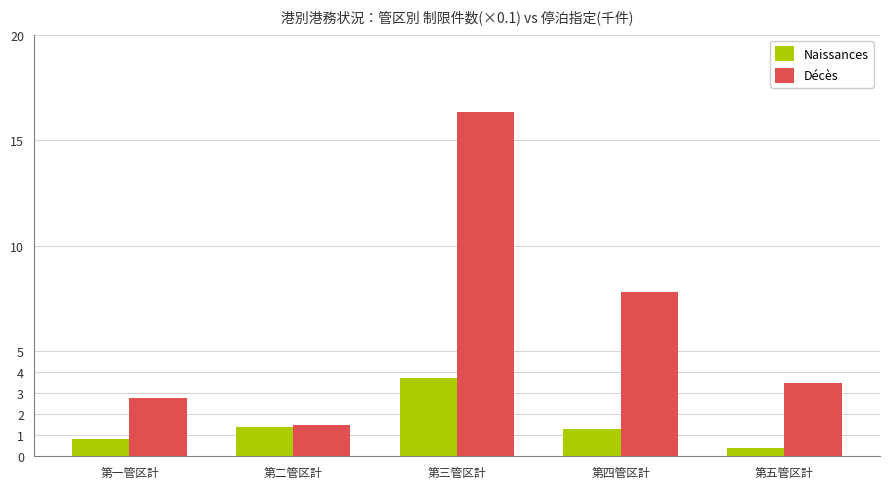

What are all the series names shown in the legend?

Naissances, Décès